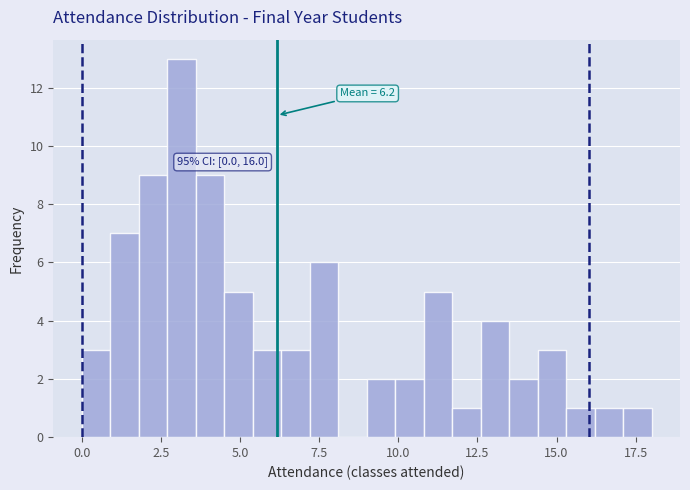

Read against the x-axis, roughly where is the centre of the tallest bar?

3.0